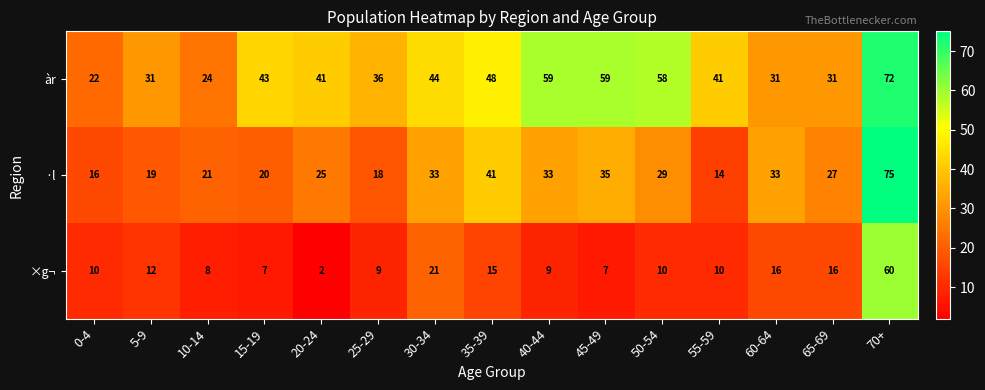

The value of àr at 30-34 is 44. True or false?

True